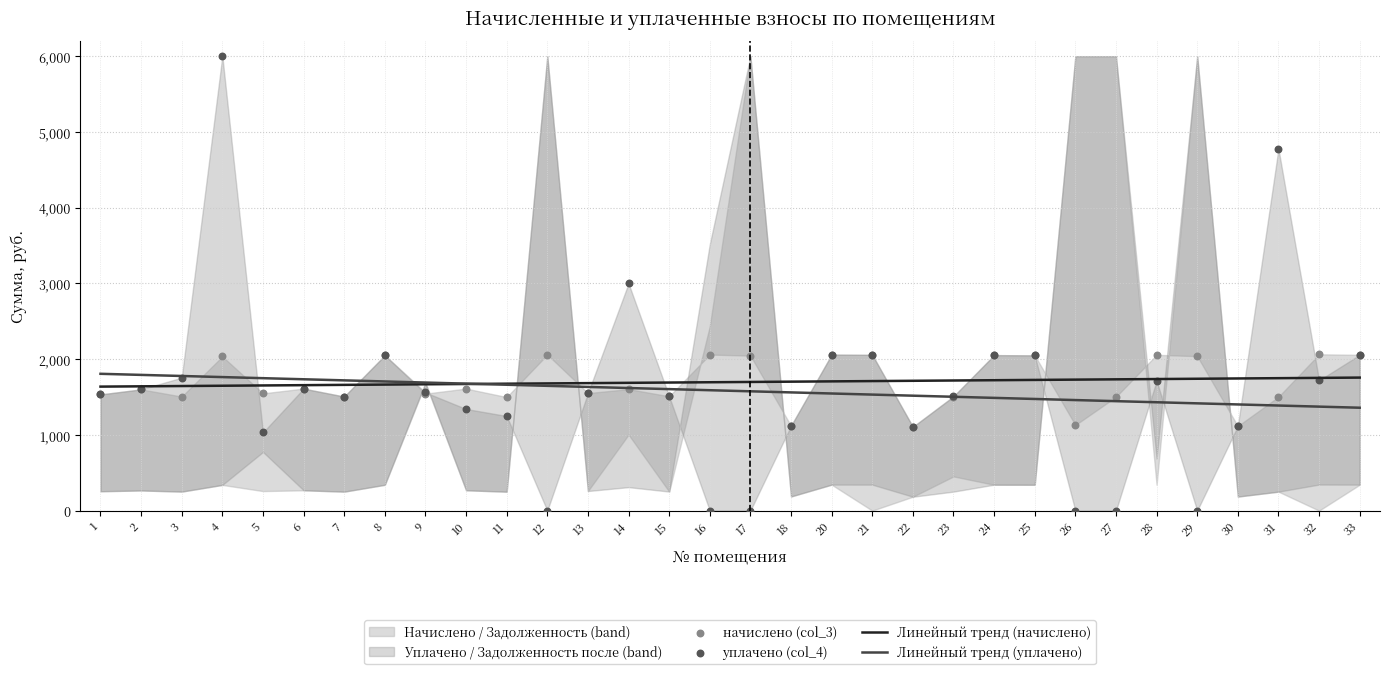

Which series has the largest Y range (max minus min)?

уплачено (col_4)